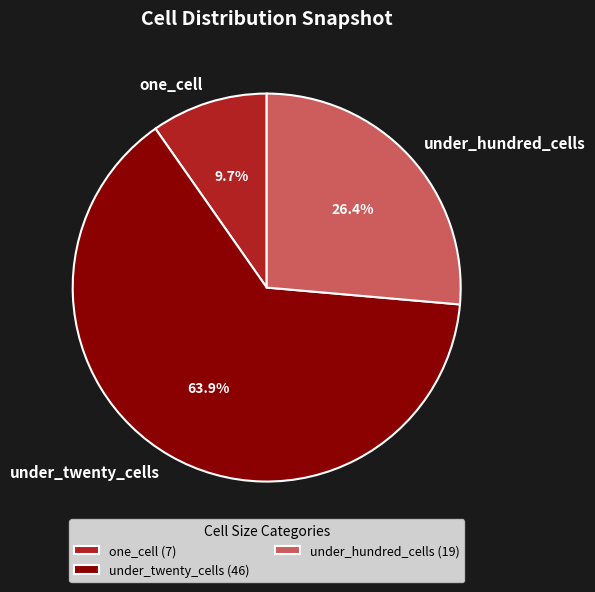

Is it true that under_hundred_cells is 26% of the pie?

True